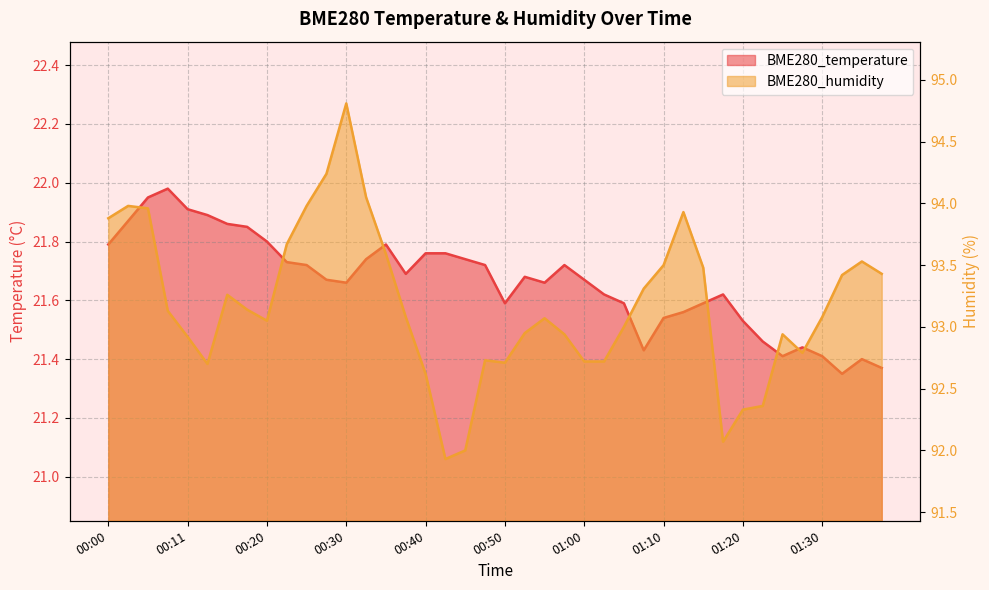

What position from the left is 01:30?

37